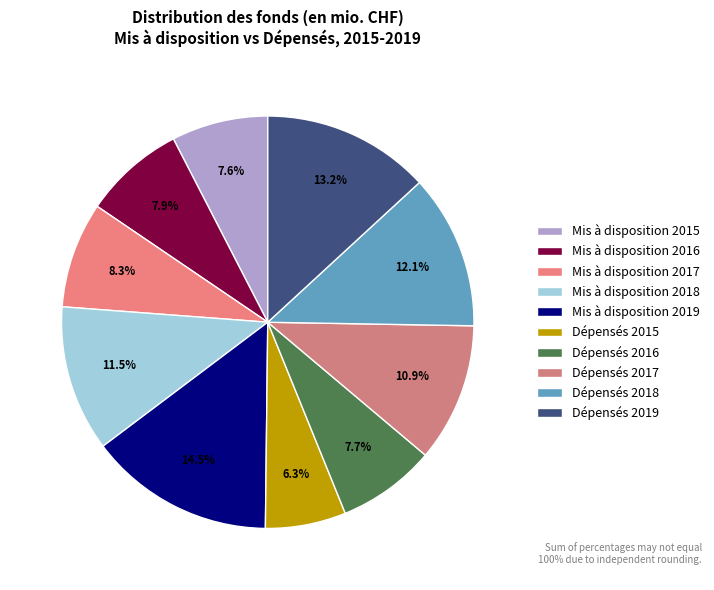

Does any single category account for the majority?

No